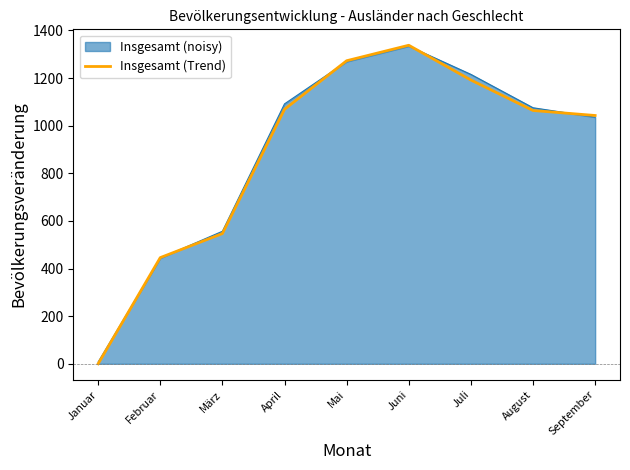

Which category has the lowest value across all series?

Januar